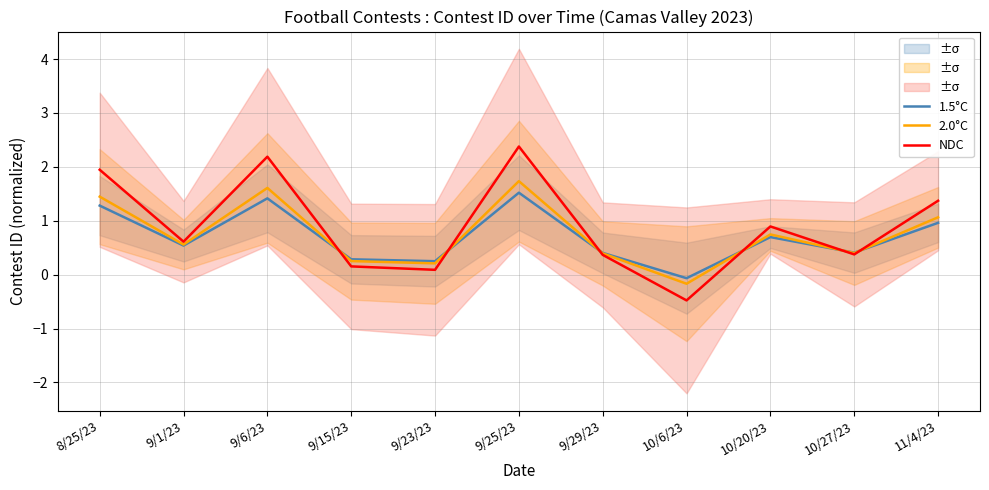

Reading left to right, list all the values displayed in this chart.

1.5°C: 1.3	0.5	1.4	0.3	0.3	1.5	0.4	-0.1	0.7	0.4	1.0
2.0°C: 1.4	0.6	1.6	0.3	0.2	1.7	0.4	-0.2	0.7	0.4	1.1
NDC: 1.9	0.6	2.2	0.2	0.1	2.4	0.4	-0.5	0.9	0.4	1.4